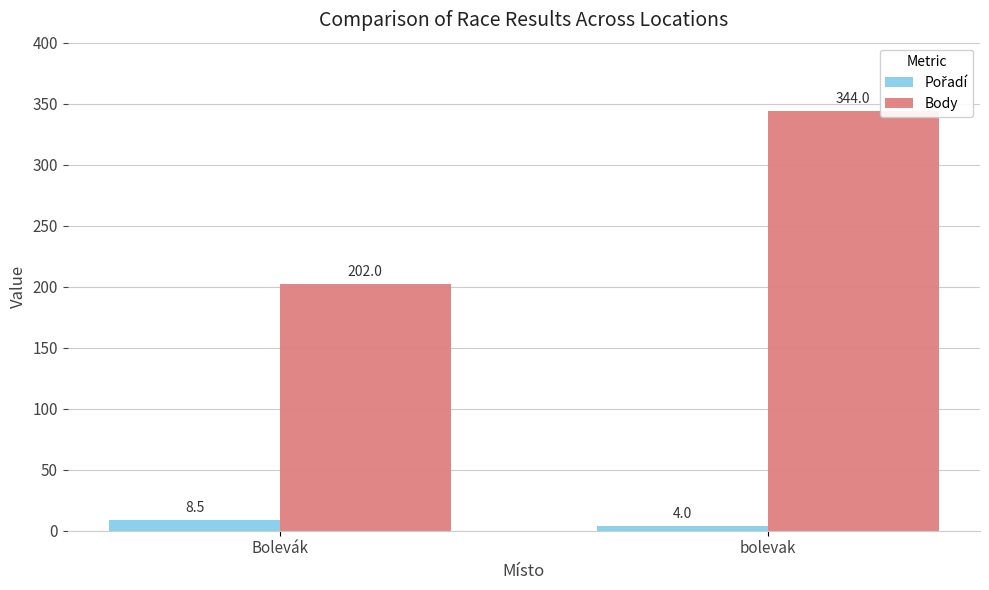

The value of Body at bolevak is 344.0. True or false?

True